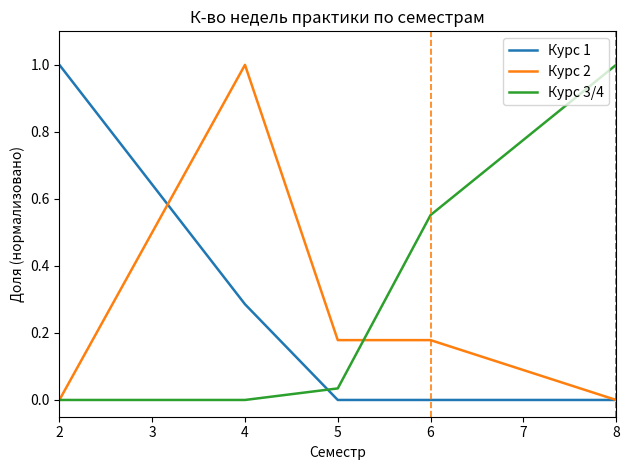

Where do Курс 1 and Курс 3/4 first cross each other?

4 and 5